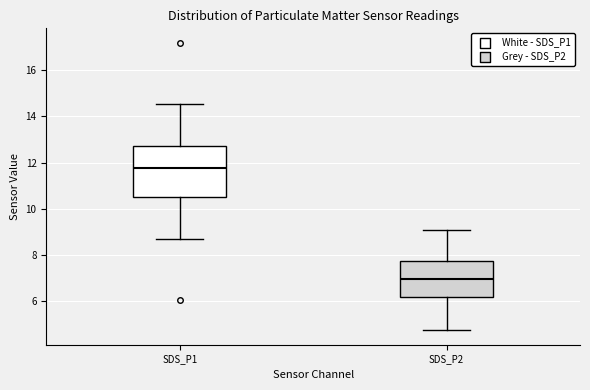

Where does the upper whisker of the box for SDS_P2 end on the y-axis? The values are not printed on the chart, so give them approximately, as read against the axis.

9.0